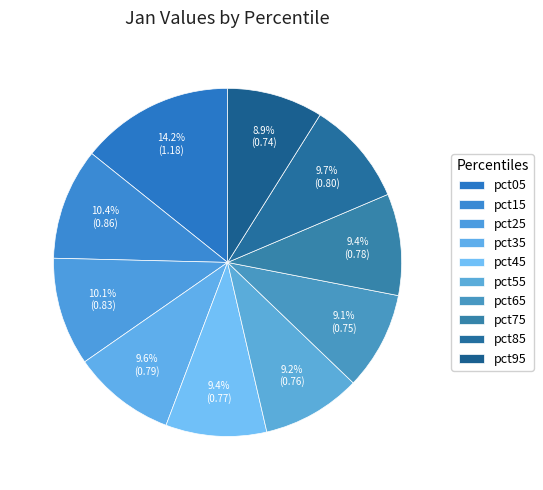

What percentage is the pct45 slice, to the nearest percent?

9%